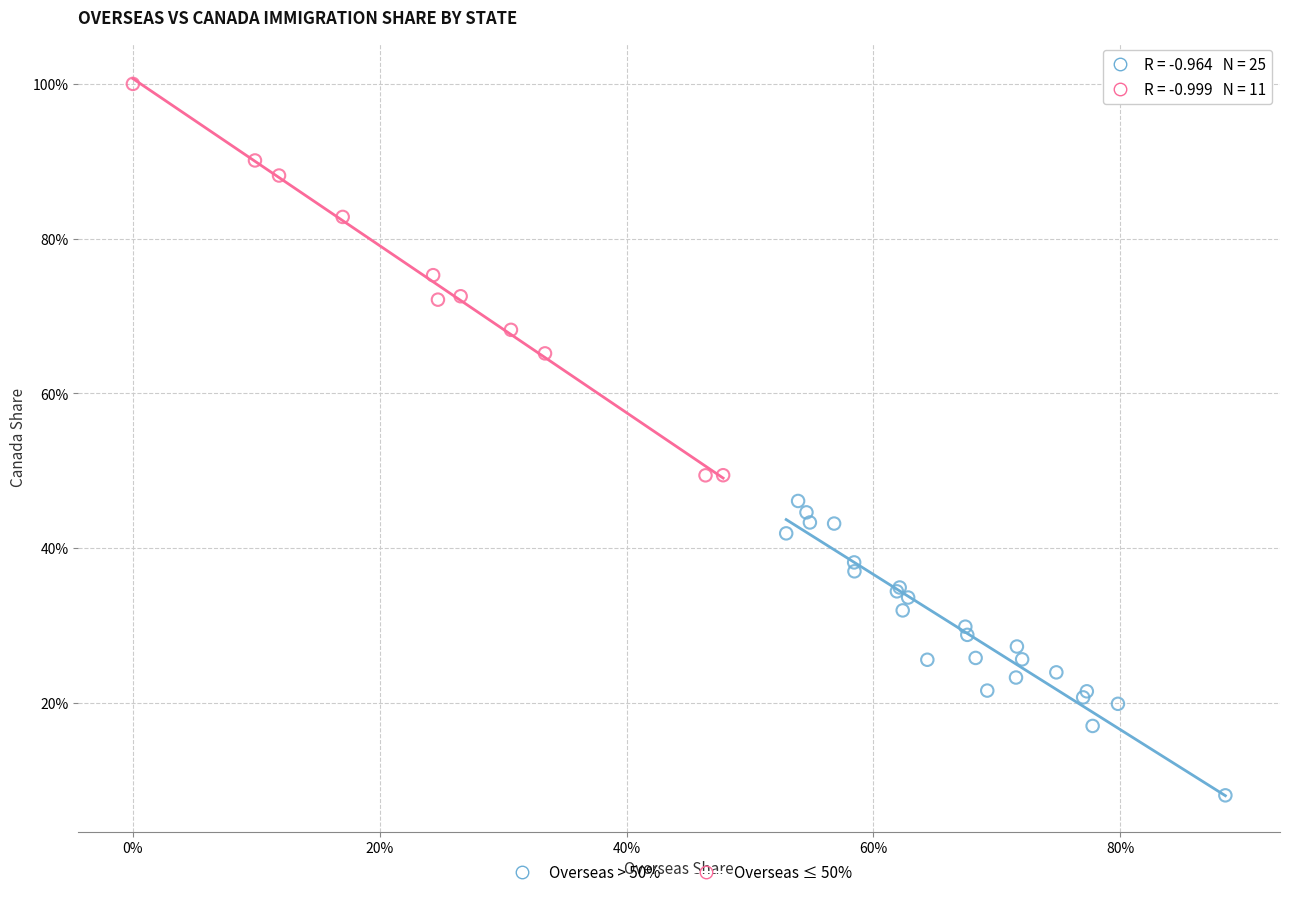

Which series has the largest Y range (max minus min)?

Overseas ≤ 50%